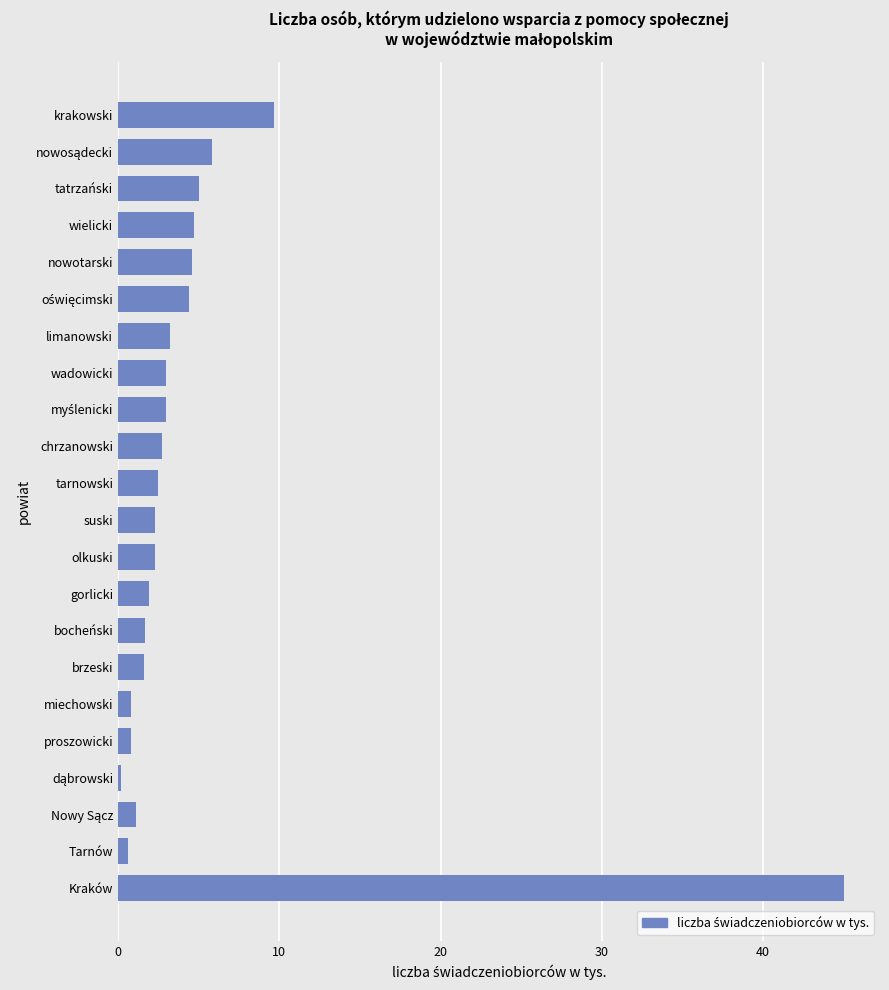

What value does the data have at tatrzański?

5.0